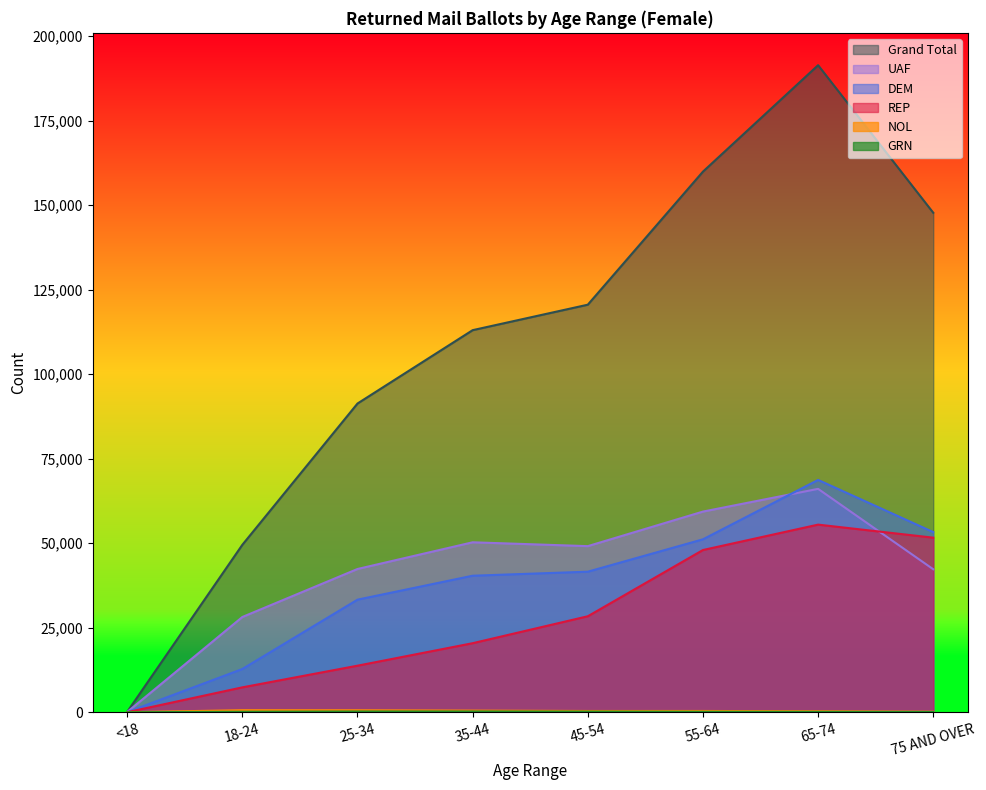

At which category does UAF reach its first local peak?

35-44